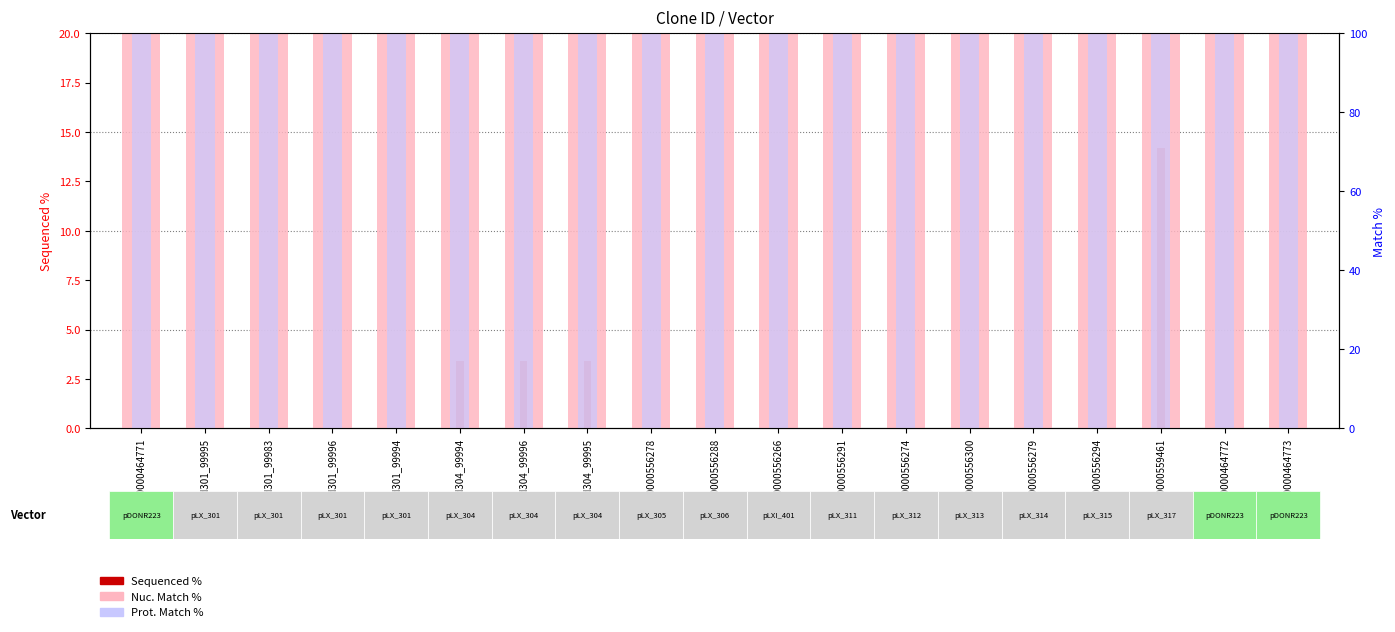

What is the approximate value of Prot. Match % at BRDN0000556266?

100.0